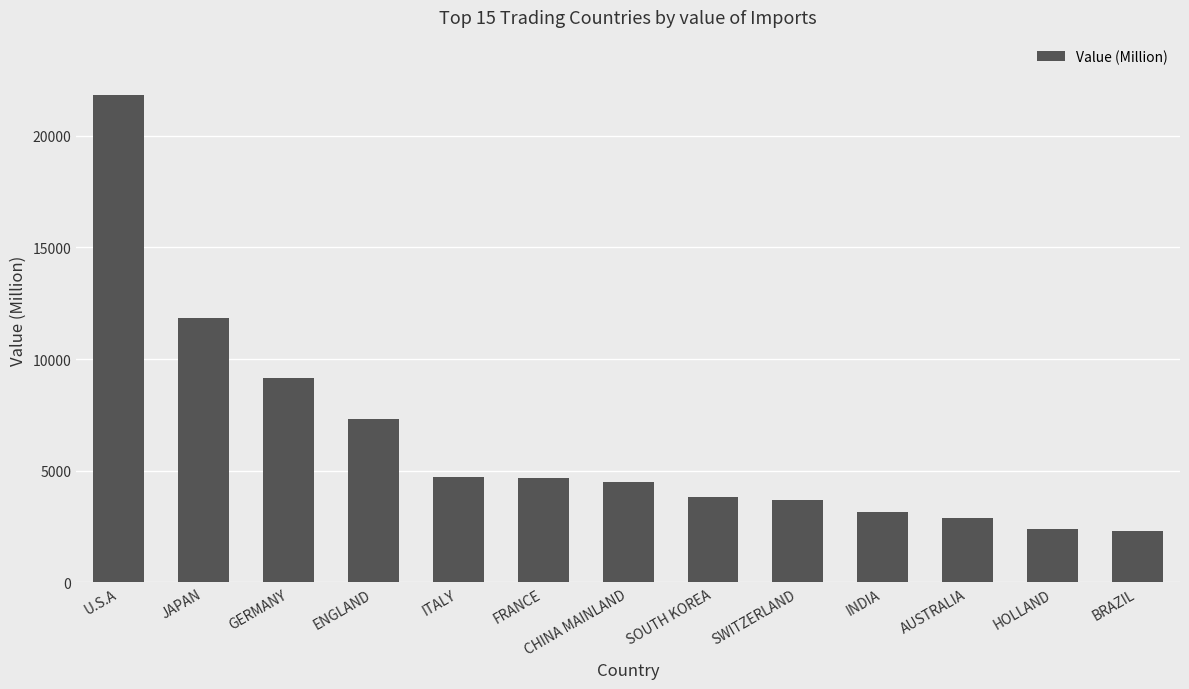

What is the difference between the second highest and second lowest values?

9450